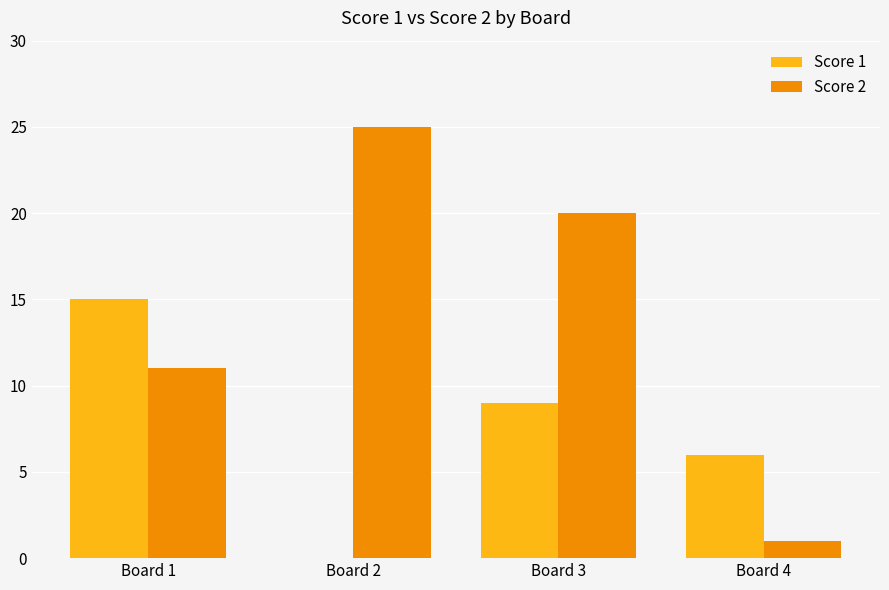

What is the difference between the Score 2 values at Board 4 and Board 1?

10